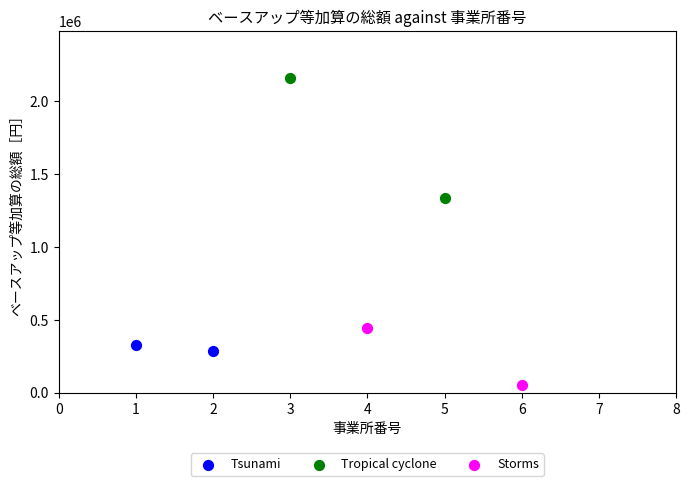

What are all the series names shown in the legend?

Tsunami, Tropical cyclone, Storms